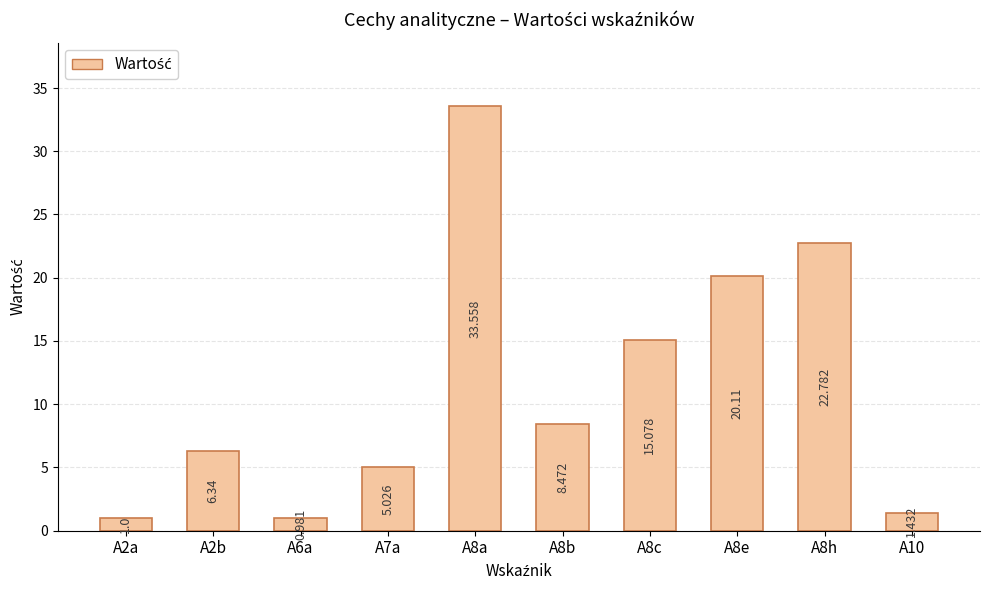

Are the bars horizontal?

No